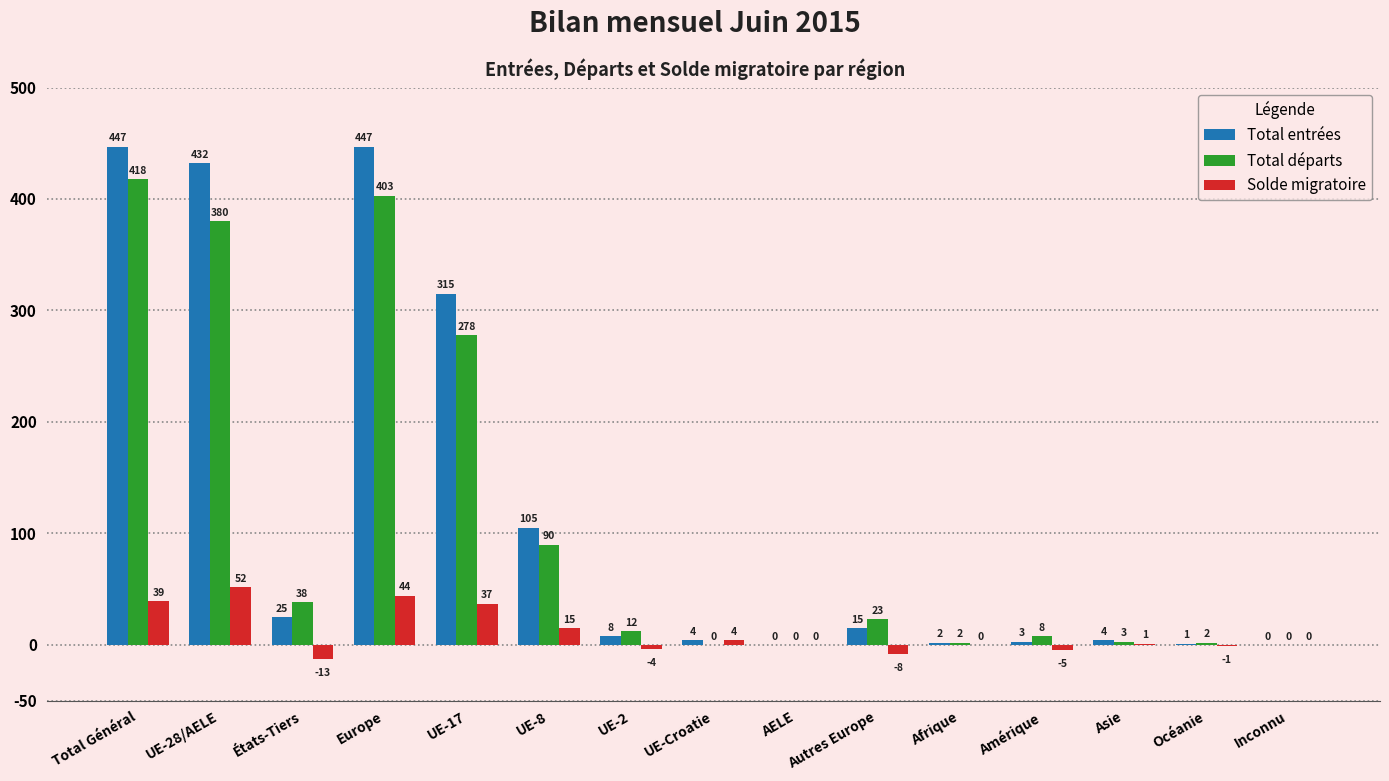

What is the sum of all Total entrées values?

1808